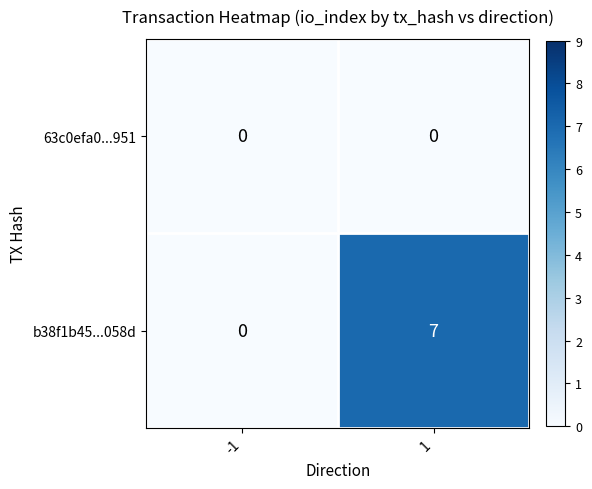

Which series has the largest total across all categories?

b38f1b45...058d